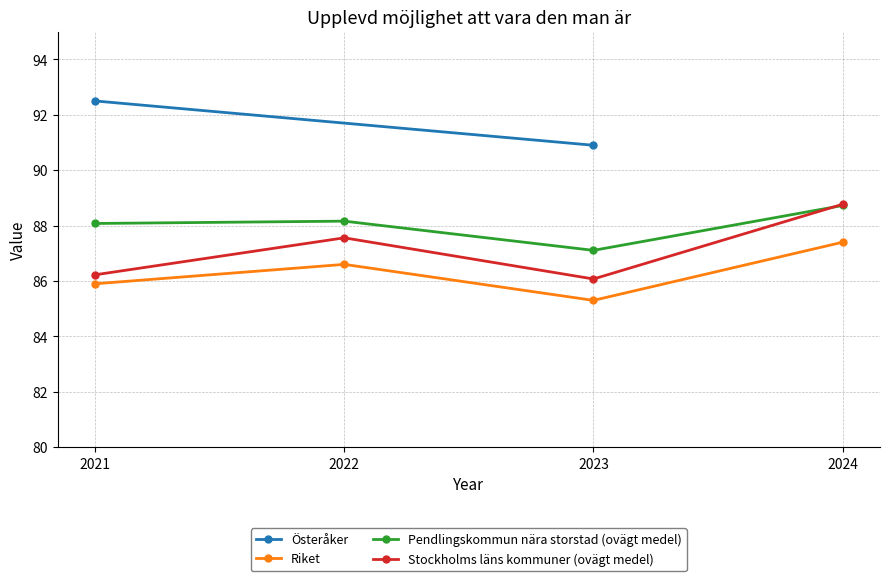

True or false: Stockholms läns kommuner (ovägt medel) has a value of 88.8 at 2024.

True